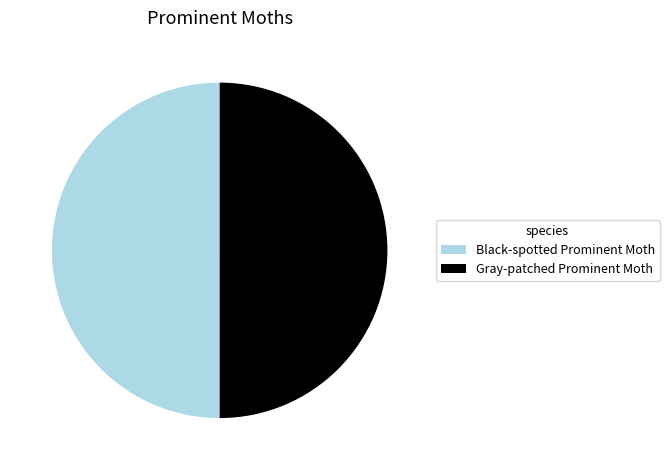

Approximately how many times larger is the value at Gray-patched Prominent Moth compared to Black-spotted Prominent Moth?

1.0